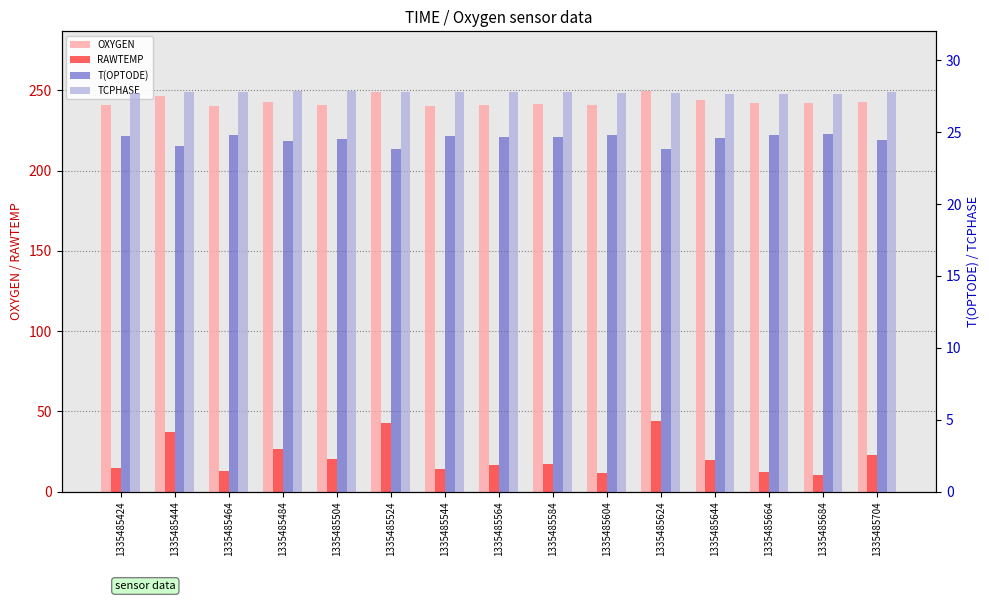

What is the average value of the OXYGEN series?

243.0